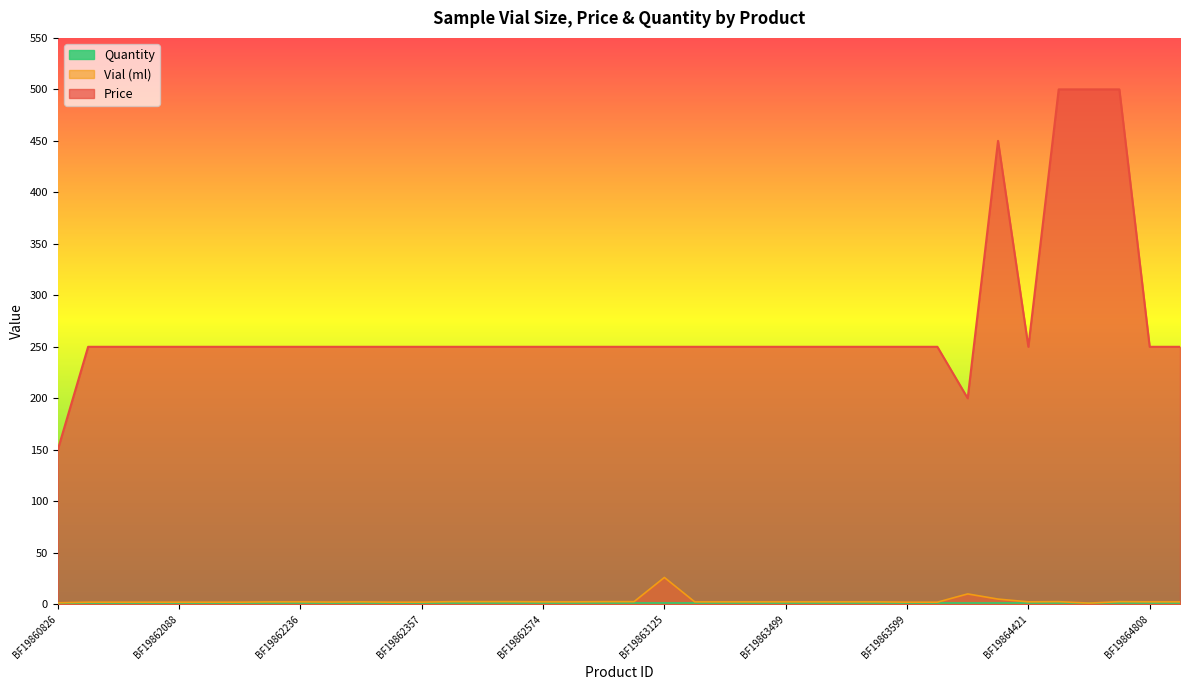

How many values in the Price series are below 250?

2